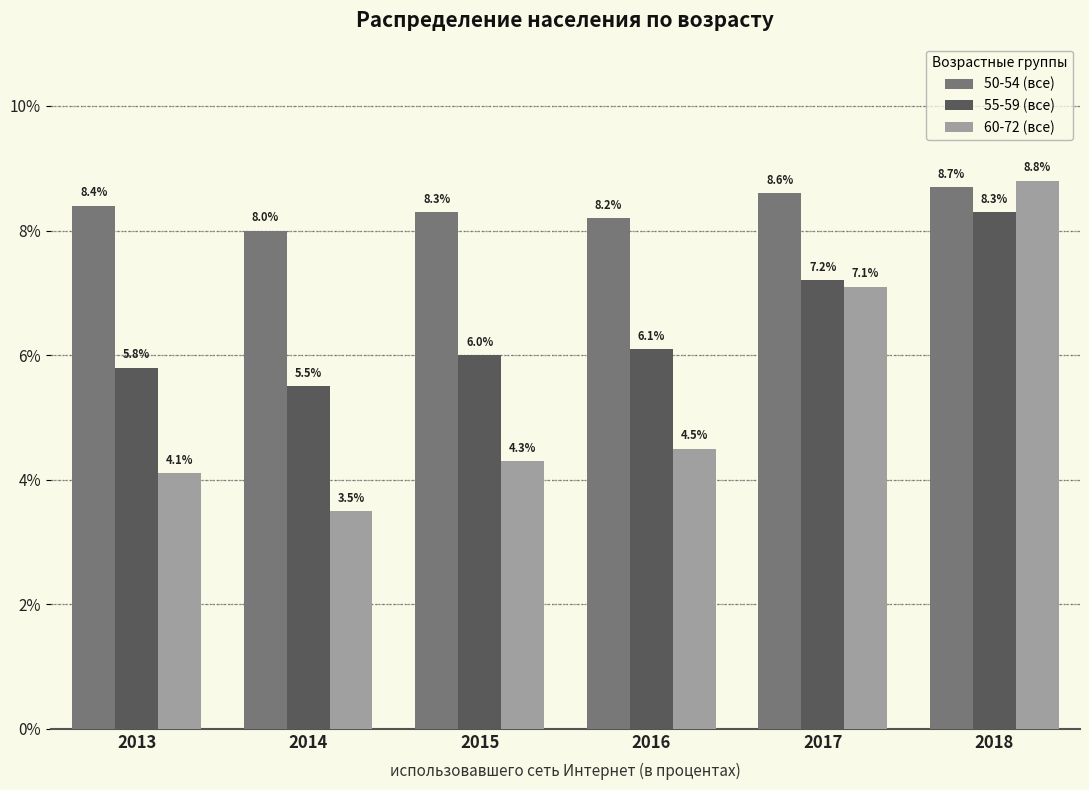

What is the spread (max minus min) of values at 2016?

3.7